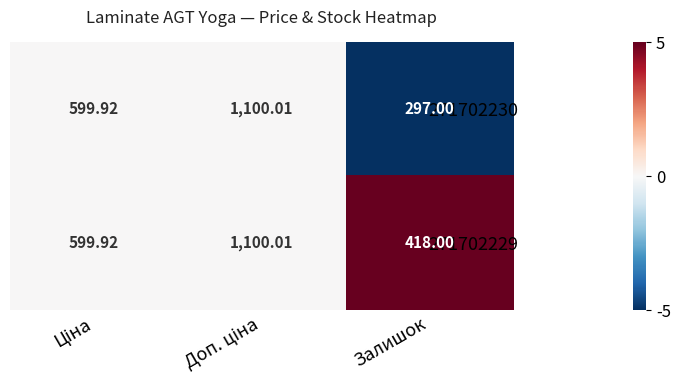

Which category has the lowest value in the 271702230 series?

Залишок